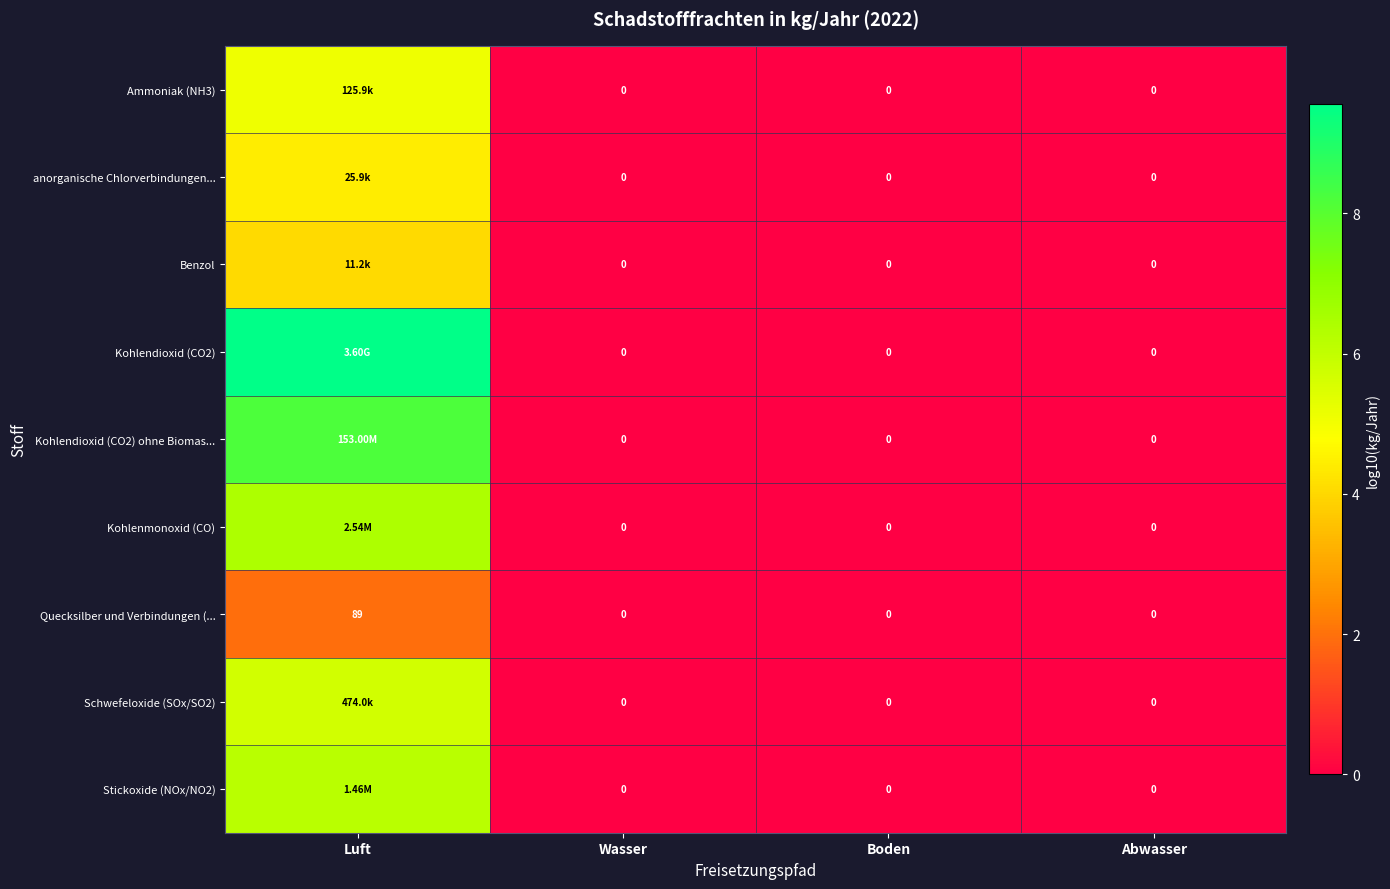

Is it true that Kohlendioxid (CO2) equals -4.9 at Boden?

False